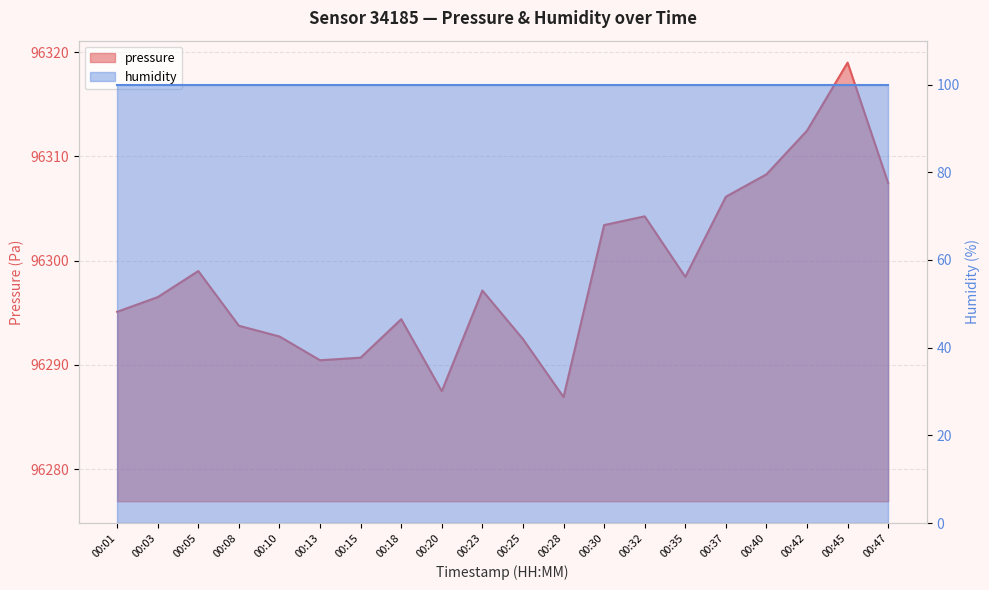

Reading right to left, list all the values displayed in this chart.

00:47=96307.4	00:45=96319.0	00:42=96312.5	00:40=96308.3	00:37=96306.1	00:35=96298.4	00:32=96304.2	00:30=96303.4	00:28=96286.9	00:25=96292.5	00:23=96297.1	00:20=96287.5	00:18=96294.4	00:15=96290.7	00:13=96290.4	00:10=96292.7	00:08=96293.8	00:05=96299.0	00:03=96296.5	00:01=96295.1